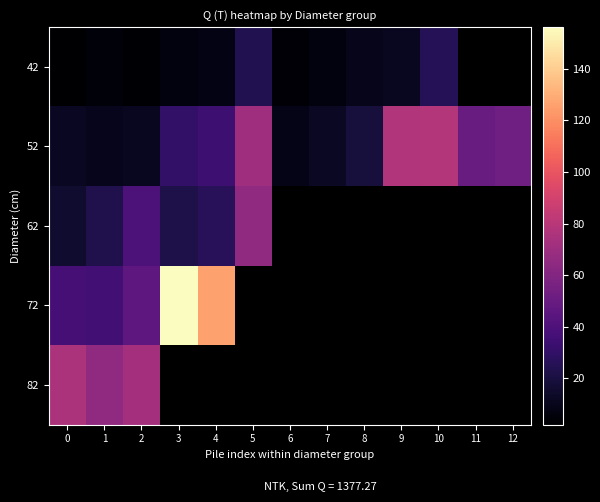

True or false: row_1 has a value of 50.3 at 11.

True